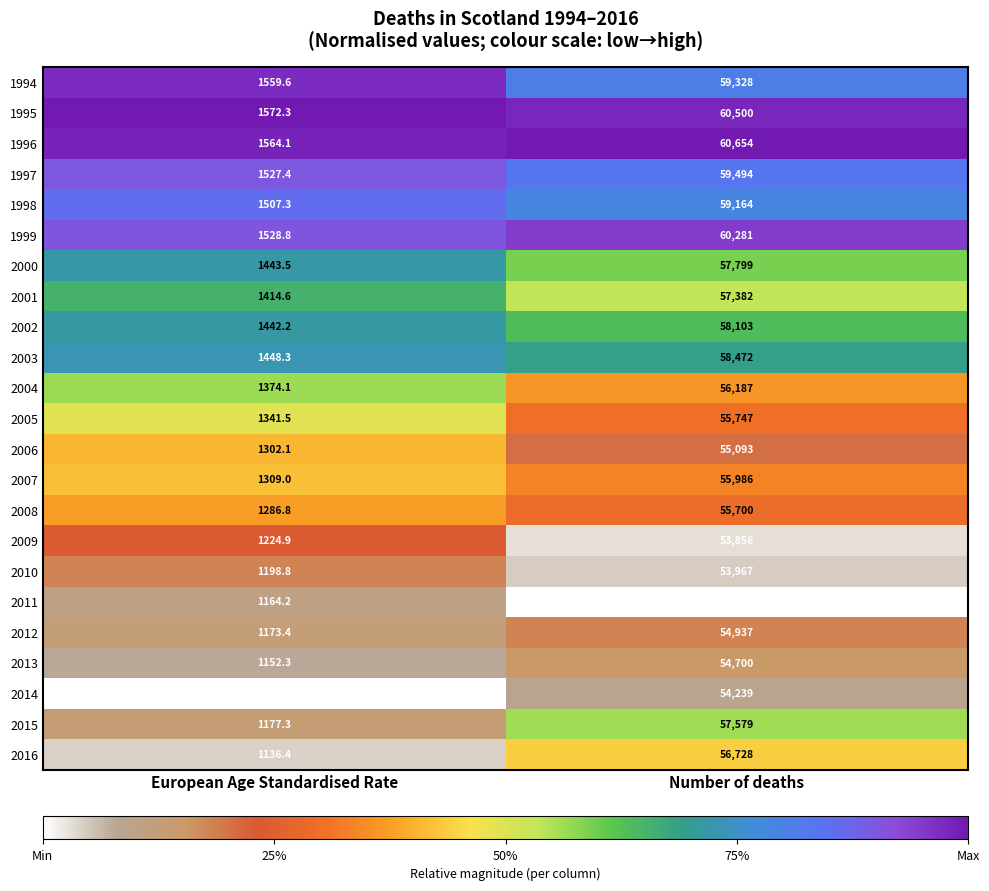

Which series has the largest total across all categories?

1996